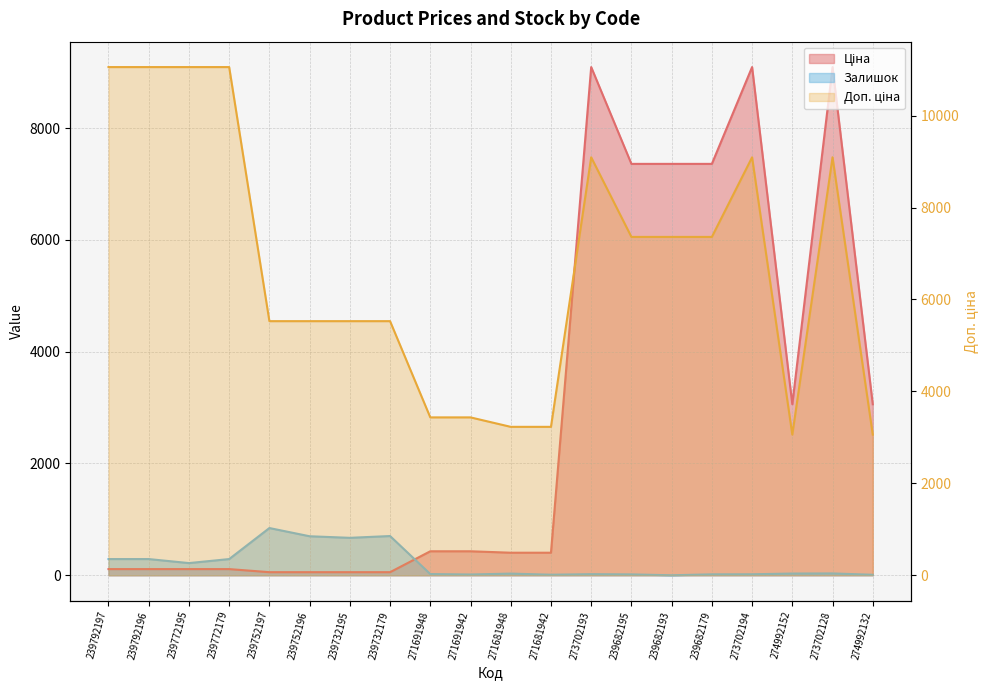

What is the label of the 16th point from the left?

239682179